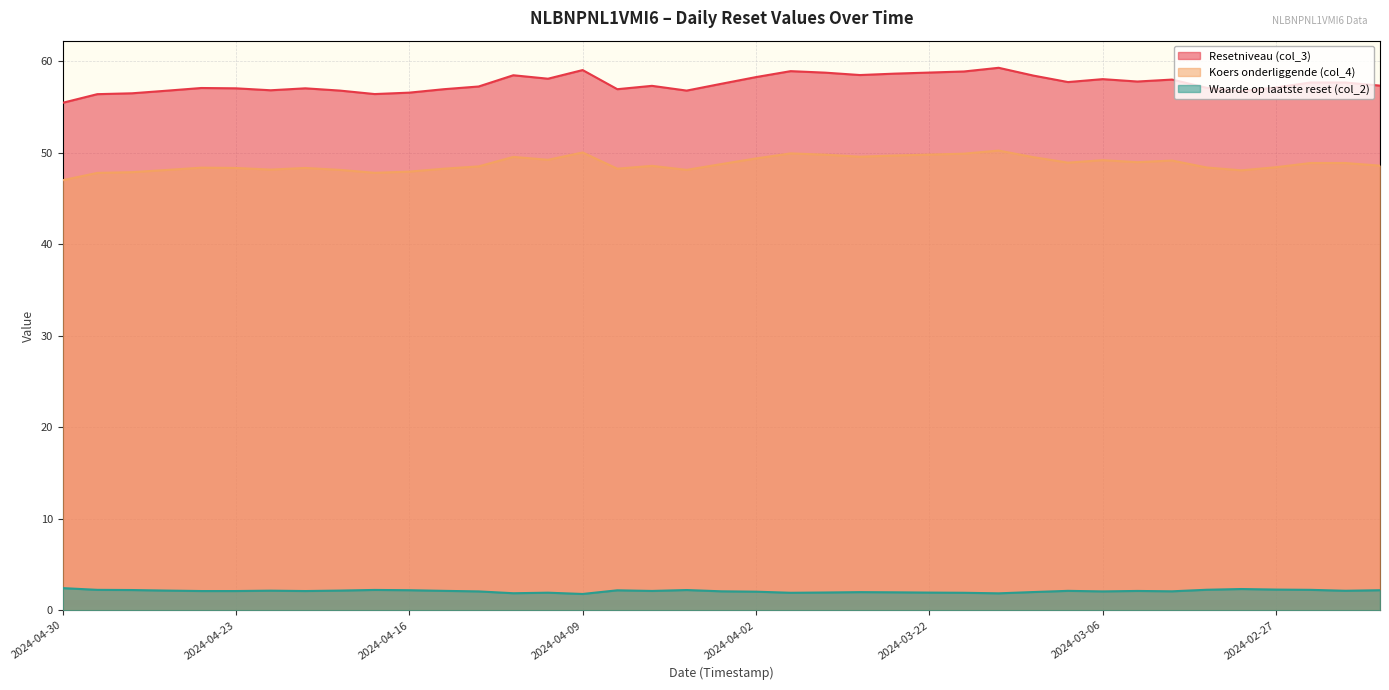

What is the label of the 1st point from the left?

2024-04-30